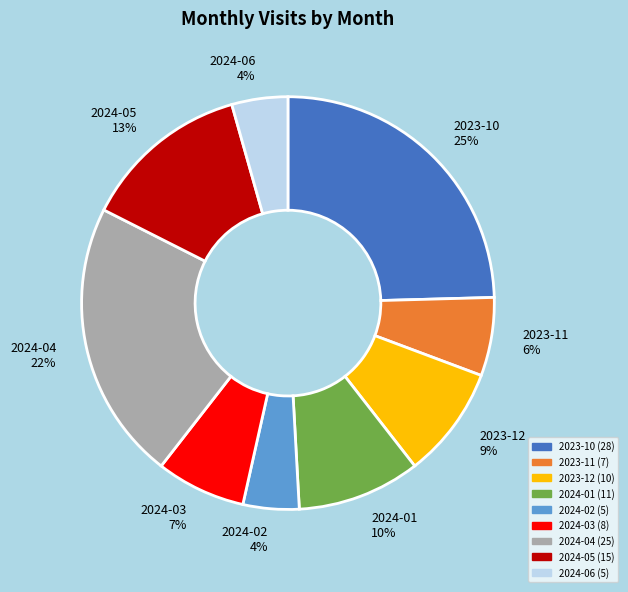

Do 2024-05 and 2023-12 together represent more than half of the pie?

No